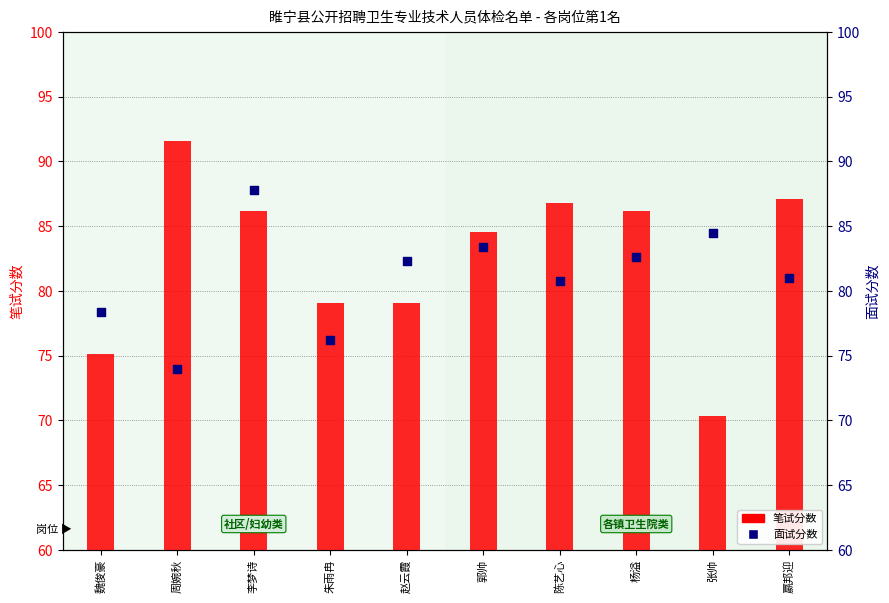

At how many categories does at least one series exceed 84?

7